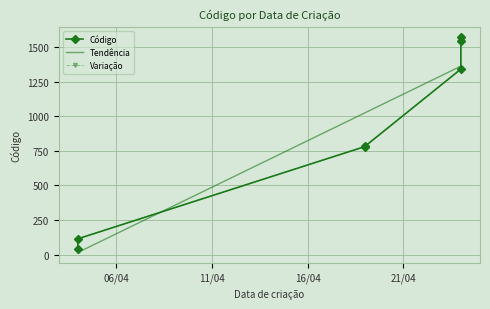

How many lines are shown in the chart?

3